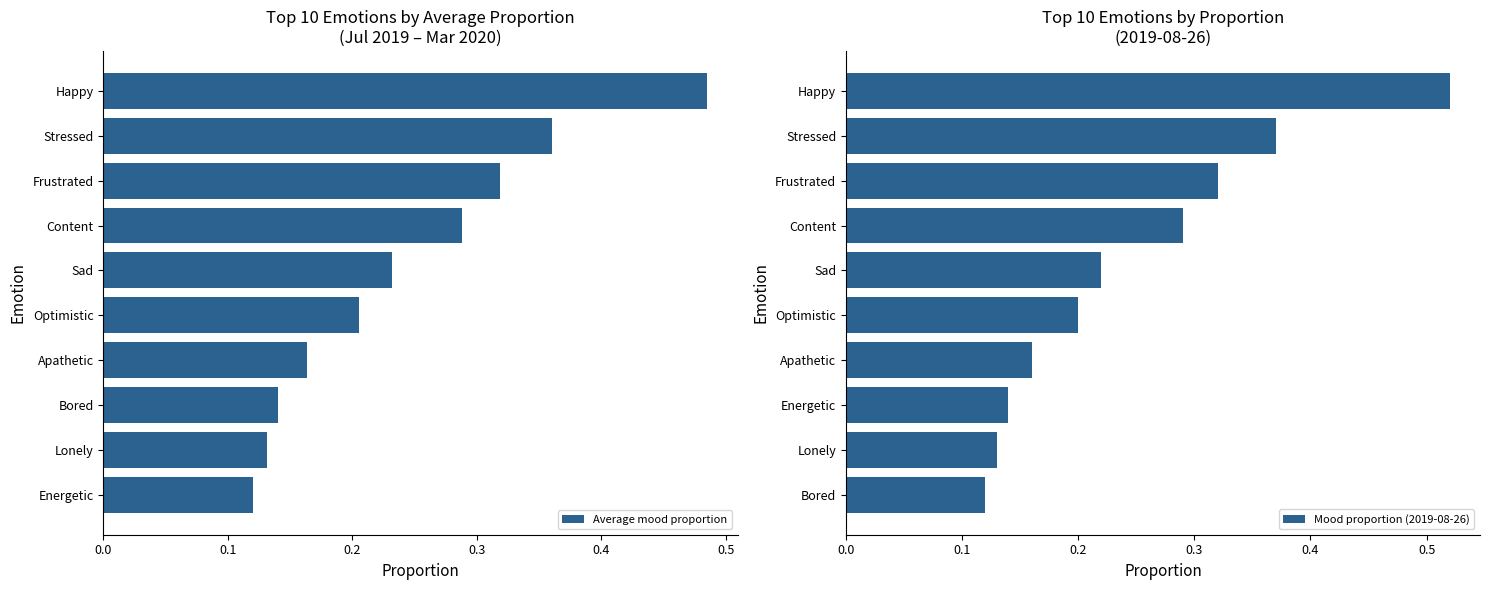

Which series has the largest total across all categories?

Mood proportion (2019-08-26)